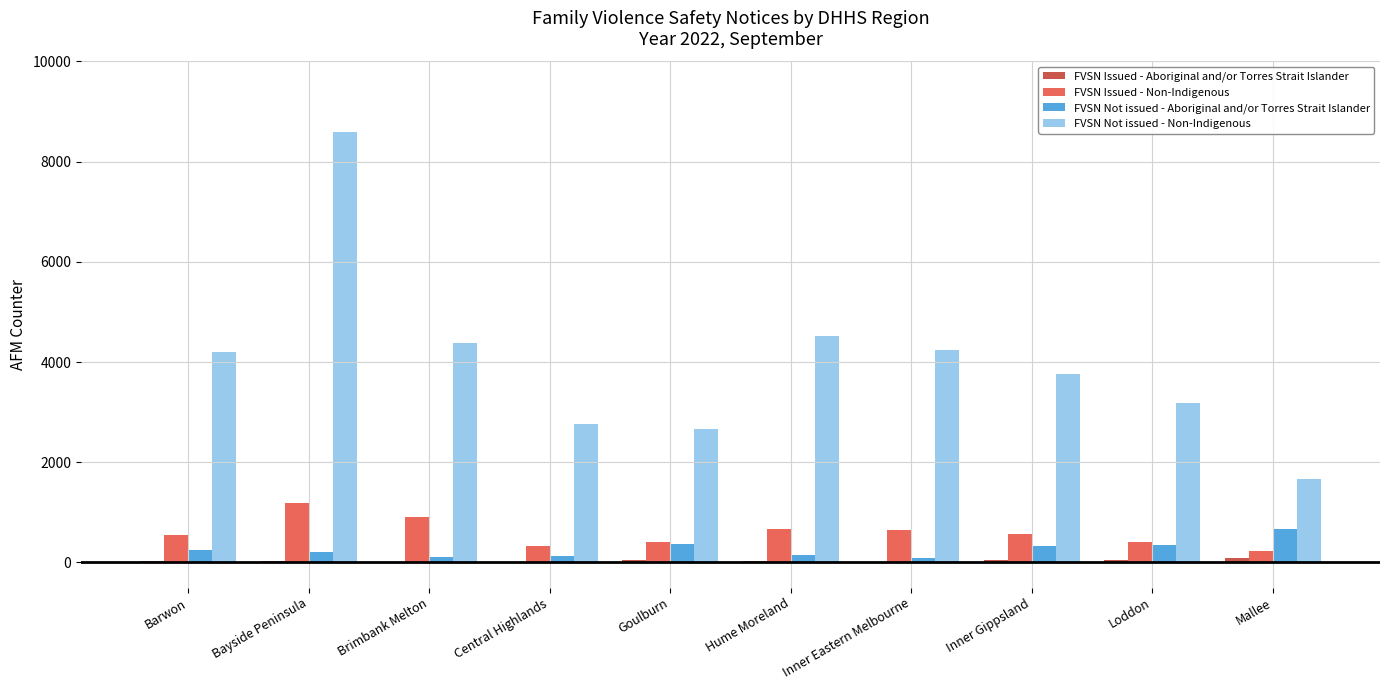

Is the value of FVSN Not issued - Non-Indigenous at Inner Gippsland greater than the value of FVSN Issued - Non-Indigenous at Loddon?

Yes